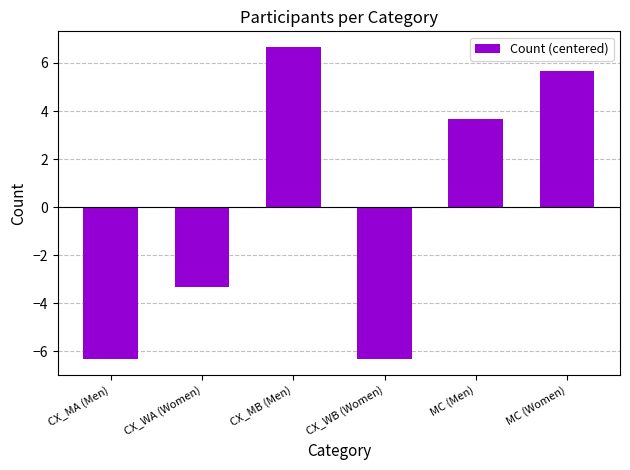

How many values are below 3?

3